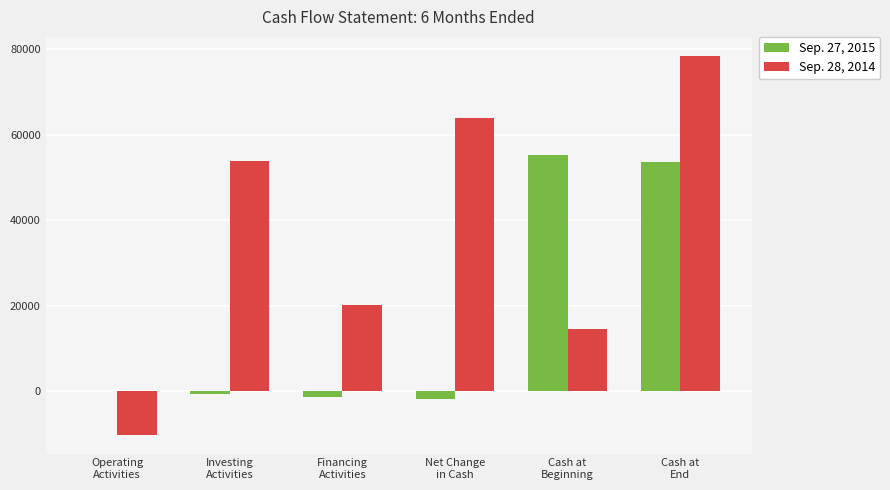

Which series has the largest total across all categories?

Sep. 28, 2014